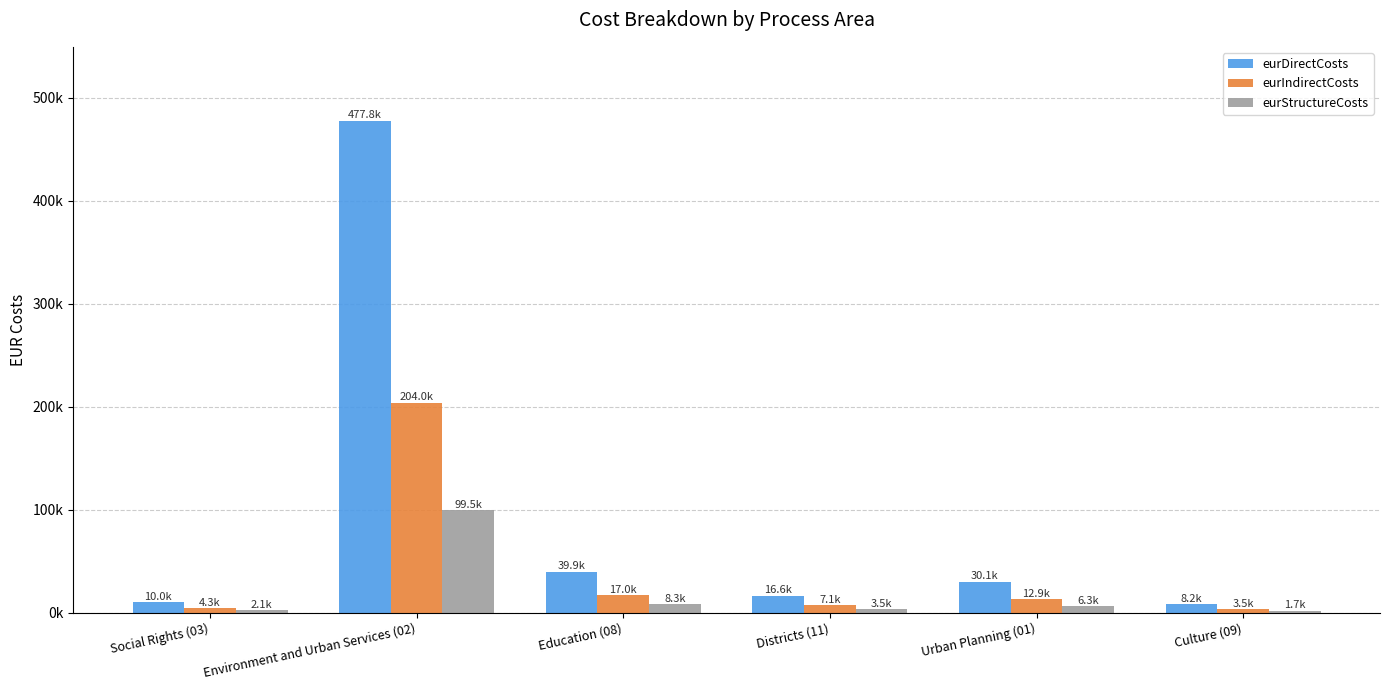

Are the bars grouped side by side (vs. stacked)?

Yes